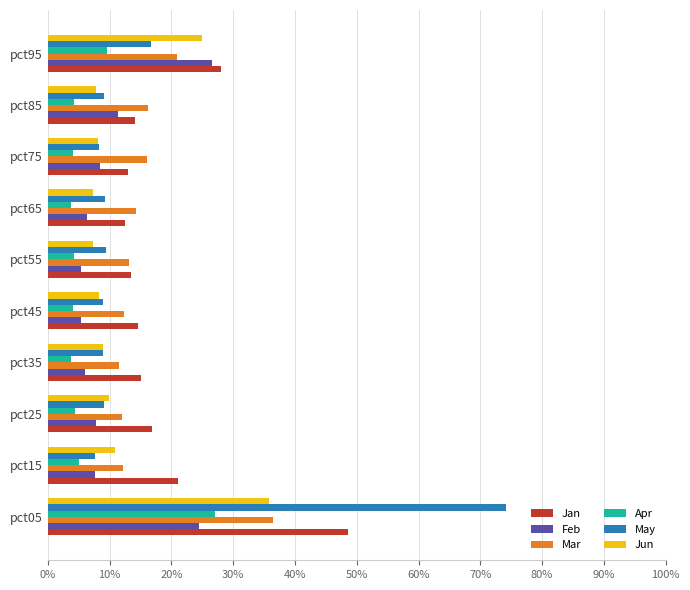

What are all the series names shown in the legend?

Jan, Feb, Mar, Apr, May, Jun